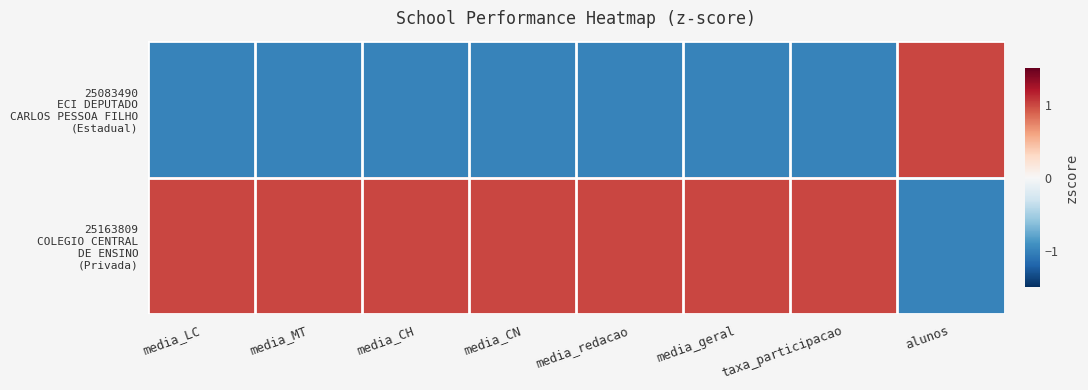

Rank the series by their average value, from lowest to highest.

25083490 ECI DEPUTADO CARLOS PESSOA FILHO (Estadual), 25163809 COLEGIO CENTRAL DE ENSINO (Privada)